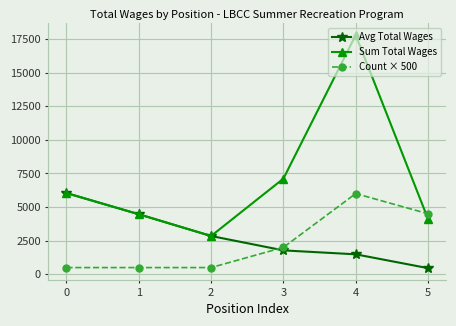

Where do Avg Total Wages and Count × 500 first cross each other?

2 and 3